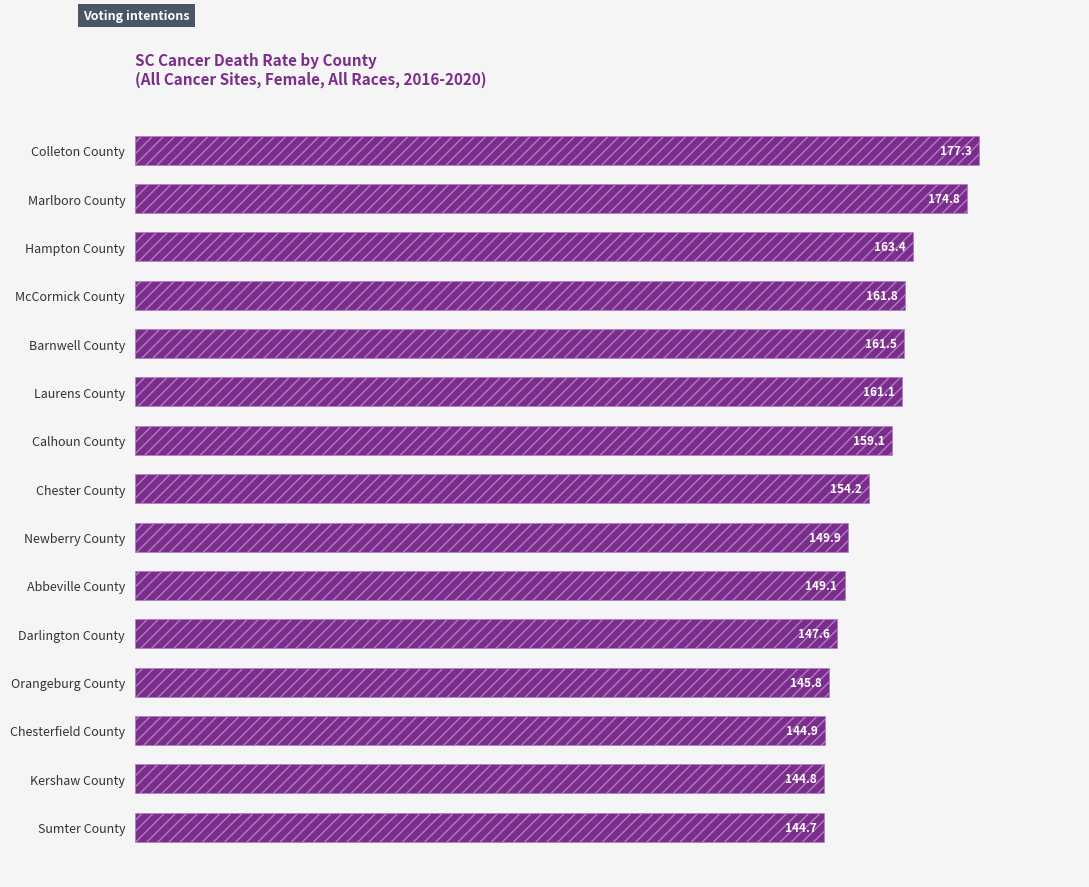

What is the ratio of the value at Newberry County to the value at McCormick County?

0.9